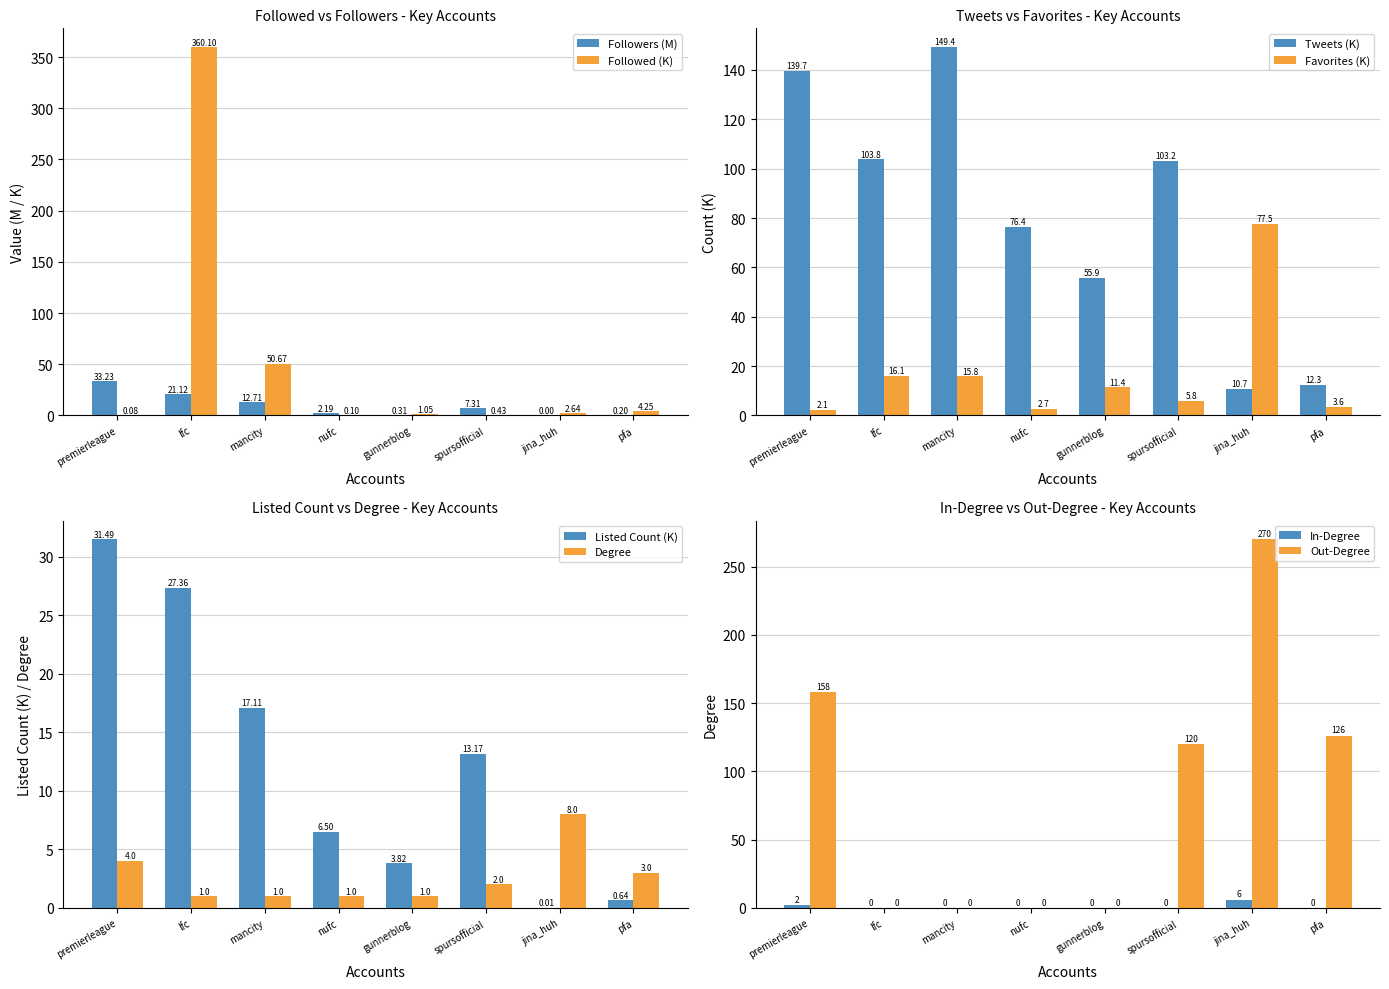

Is the value of Followed at gunnerblog greater than the value of Followers at lfc?

No